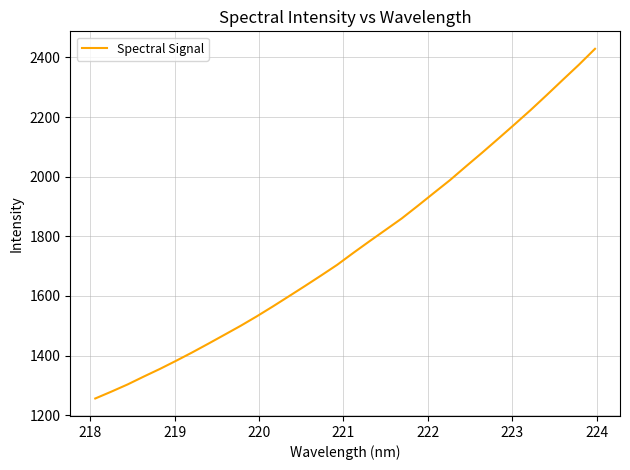

How many lines are shown in the chart?

1